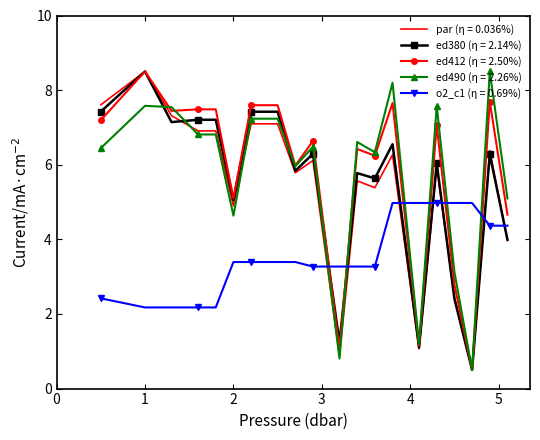

What is the minimum value shown in the chart?

0.5